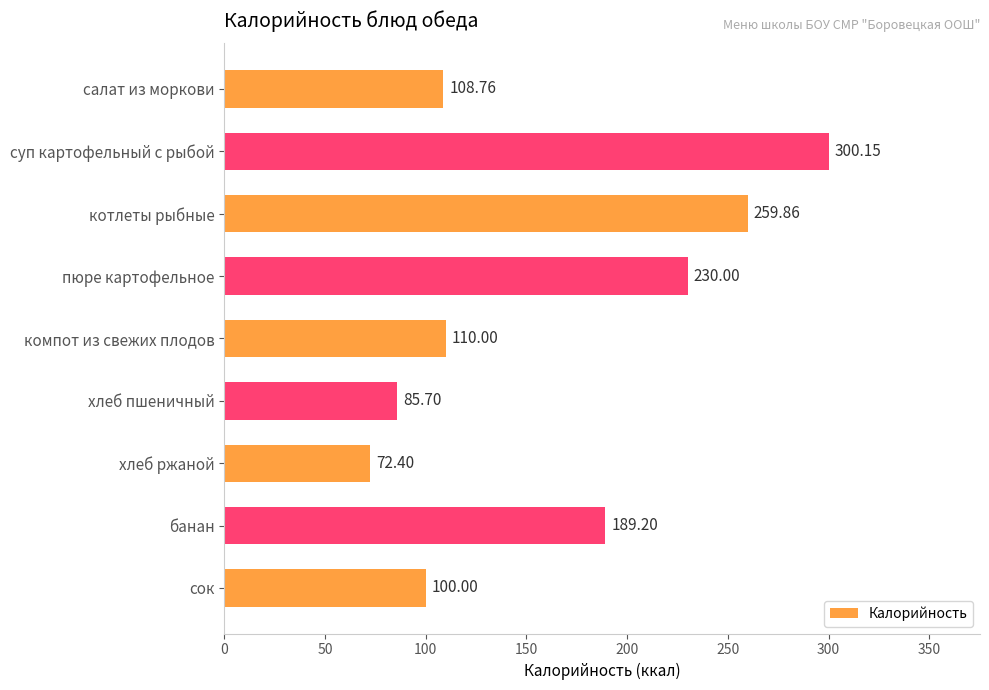

Rank the categories by value from highest to lowest.

суп картофельный с рыбой, котлеты рыбные, пюре картофельное, банан, компот из свежих плодов, салат из моркови, сок, хлеб пшеничный, хлеб ржаной